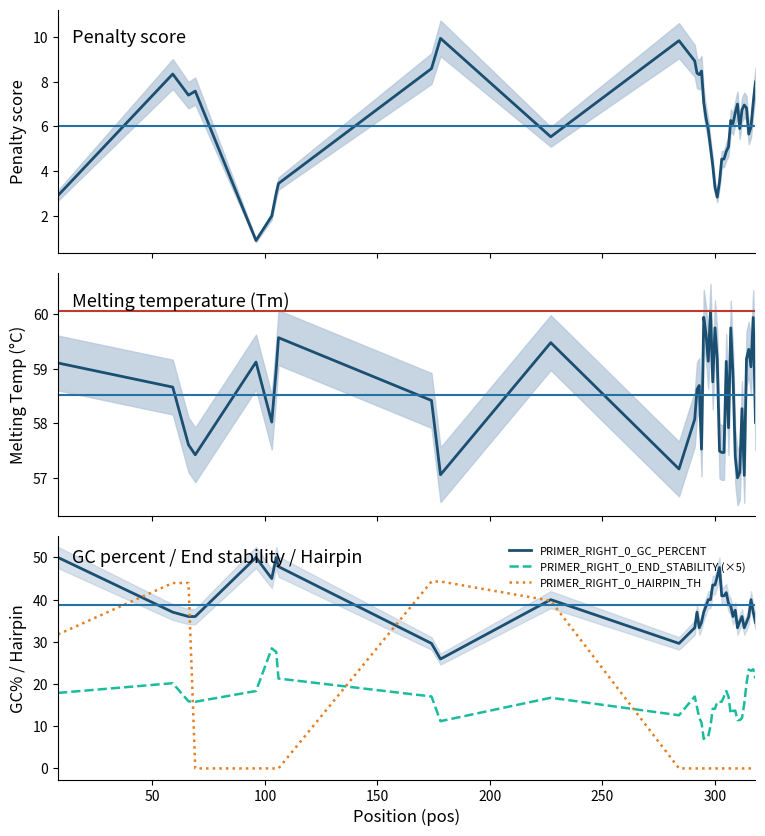

True or false: PRIMER_RIGHT_0_GC_PERCENT and PRIMER_RIGHT_0_END_STABILITY (×5) intersect in this chart.

False